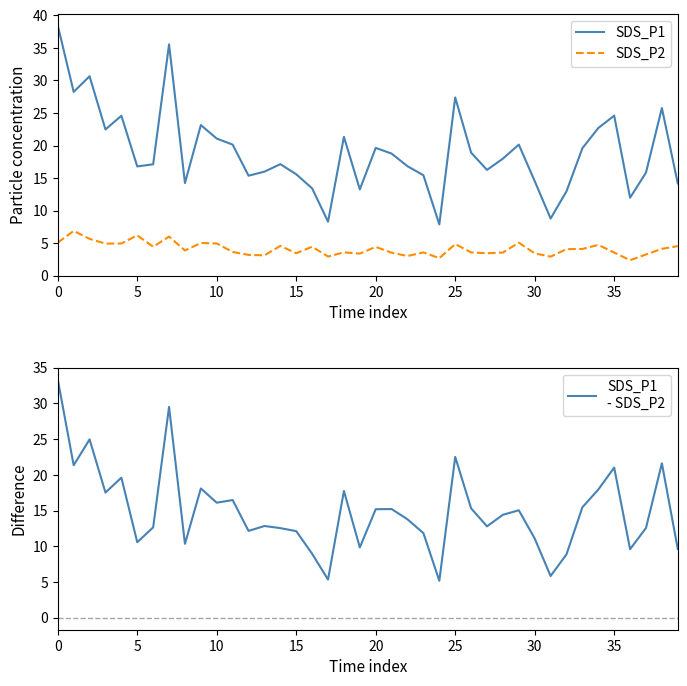

How many values in the SDS_P1 series exceed 18?

19